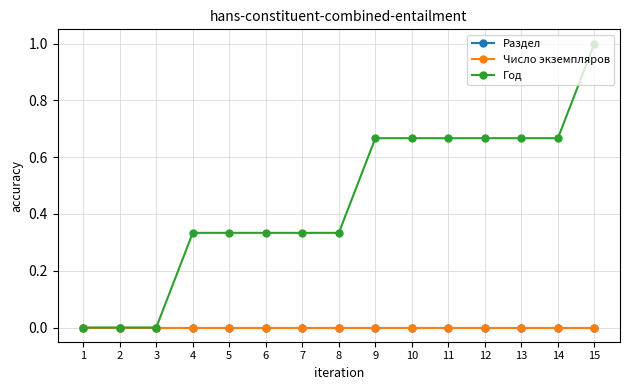

True or false: Год and Число экземпляров intersect in this chart.

False